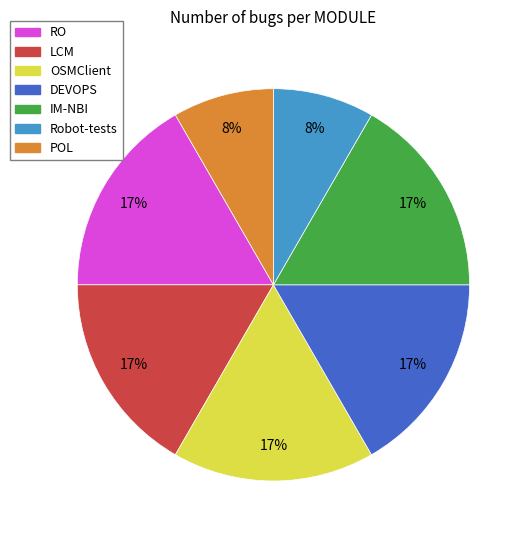

Does OSMClient represent more than half of the total?

No